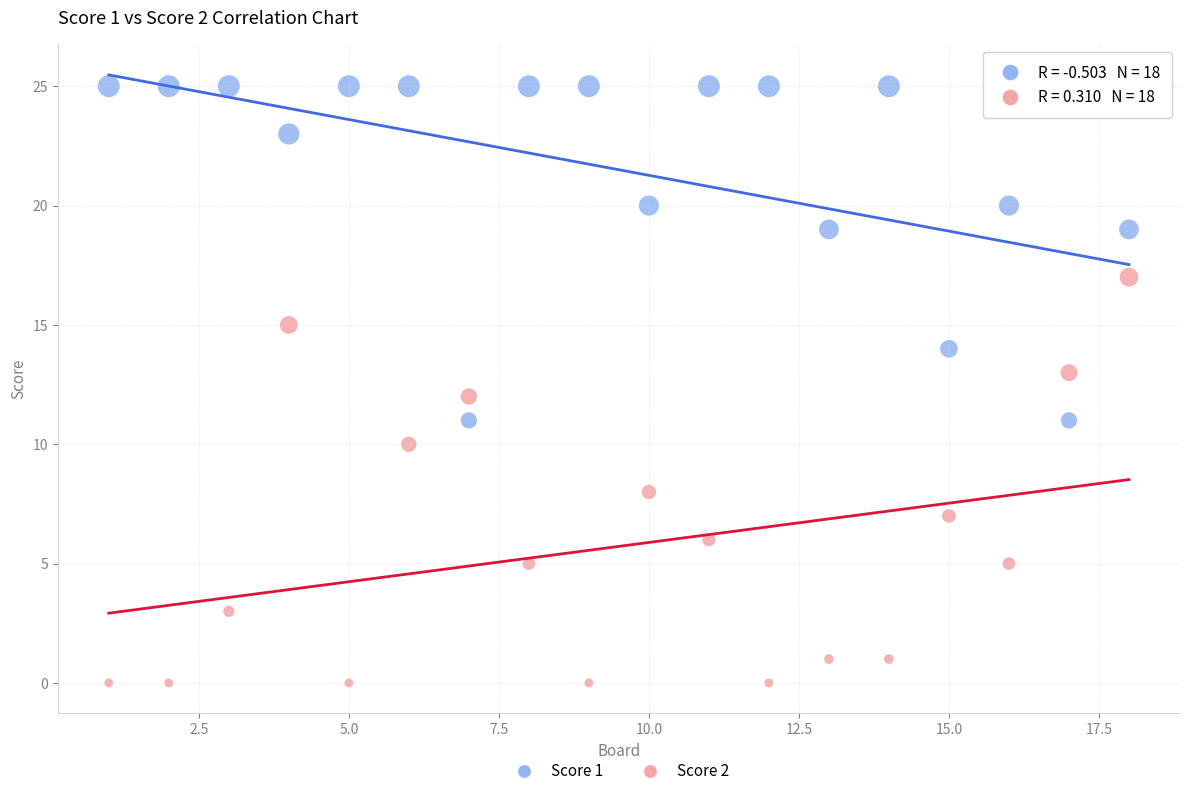

Which series has the widest spread of Y values?

Score 2